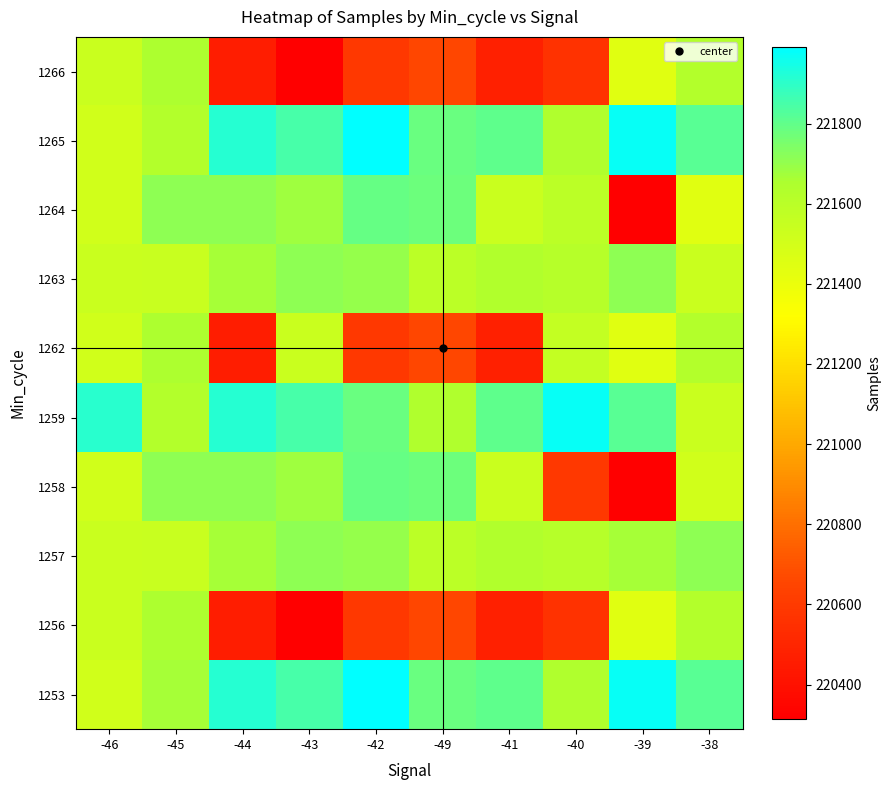

Reading left to right, list all the values displayed in this chart.

1253: -46=221507	-45=221664	-44=221913	-43=221850	-42=221990	-49=221783	-41=221801	-40=221637	-39=221976	-38=221816
1256: -46=221536	-45=221653	-44=220461	-43=220315	-42=220595	-49=220656	-41=220476	-40=220559	-39=221444	-38=221625
1257: -46=221535	-45=221540	-44=221664	-43=221715	-42=221700	-49=221593	-41=221634	-40=221611	-39=221669	-38=221709
1258: -46=221510	-45=221714	-44=221712	-43=221680	-42=221792	-49=221775	-41=221536	-40=220595	-39=220315	-38=221509
1259: -46=221907	-45=221629	-44=221913	-43=221850	-42=221783	-49=221637	-41=221801	-40=221976	-39=221816	-38=221535
1262: -46=221510	-45=221653	-44=220461	-43=221536	-42=220595	-49=220656	-41=220476	-40=221559	-39=221444	-38=221625
1263: -46=221535	-45=221540	-44=221664	-43=221715	-42=221700	-49=221593	-41=221634	-40=221611	-39=221709	-38=221535
1264: -46=221510	-45=221714	-44=221712	-43=221680	-42=221792	-49=221775	-41=221536	-40=221595	-39=220315	-38=221444
1265: -46=221507	-45=221629	-44=221913	-43=221850	-42=221990	-49=221783	-41=221801	-40=221637	-39=221976	-38=221816
1266: -46=221535	-45=221653	-44=220461	-43=220315	-42=220595	-49=220656	-41=220476	-40=220559	-39=221444	-38=221625